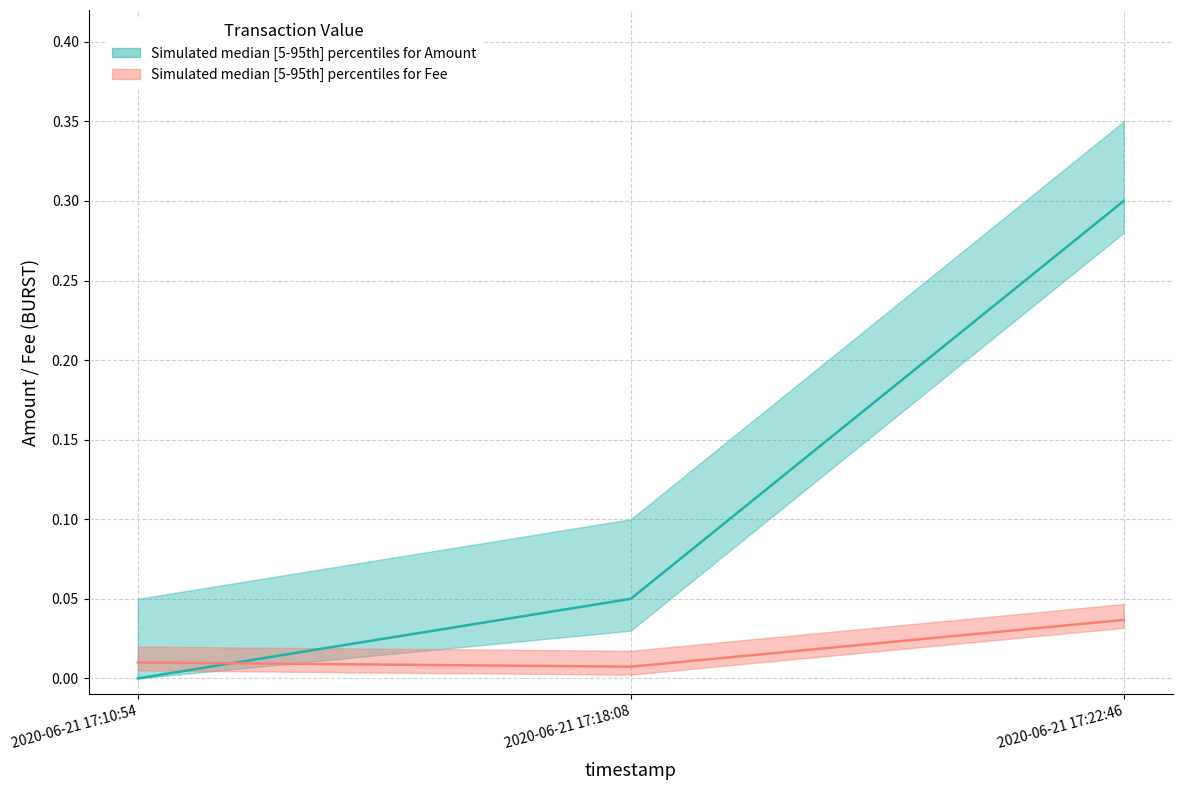

What is the difference between the highest and lowest values at 2020-06-21 17:22:46?

0.3